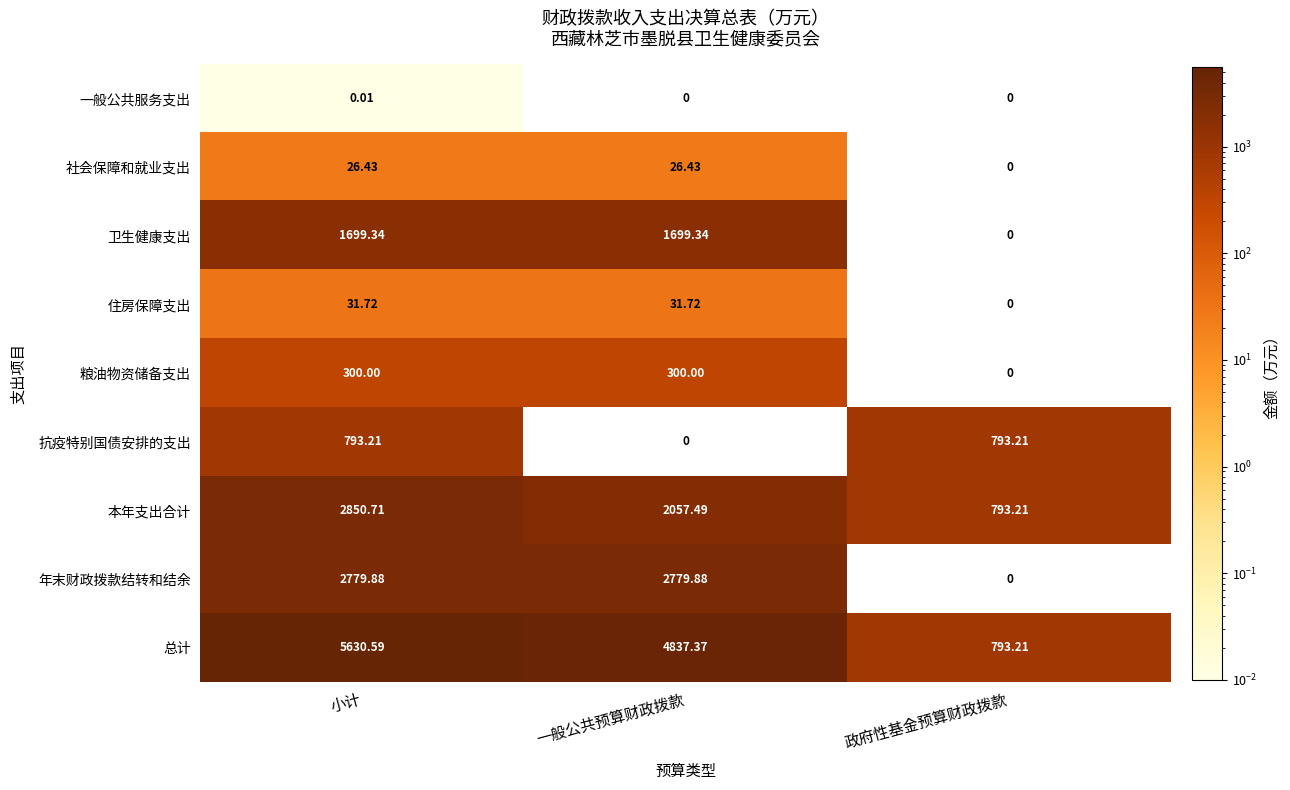

Between 一般公共预算财政拨款 and 政府性基金预算财政拨款, which series saw the biggest shift?

总计